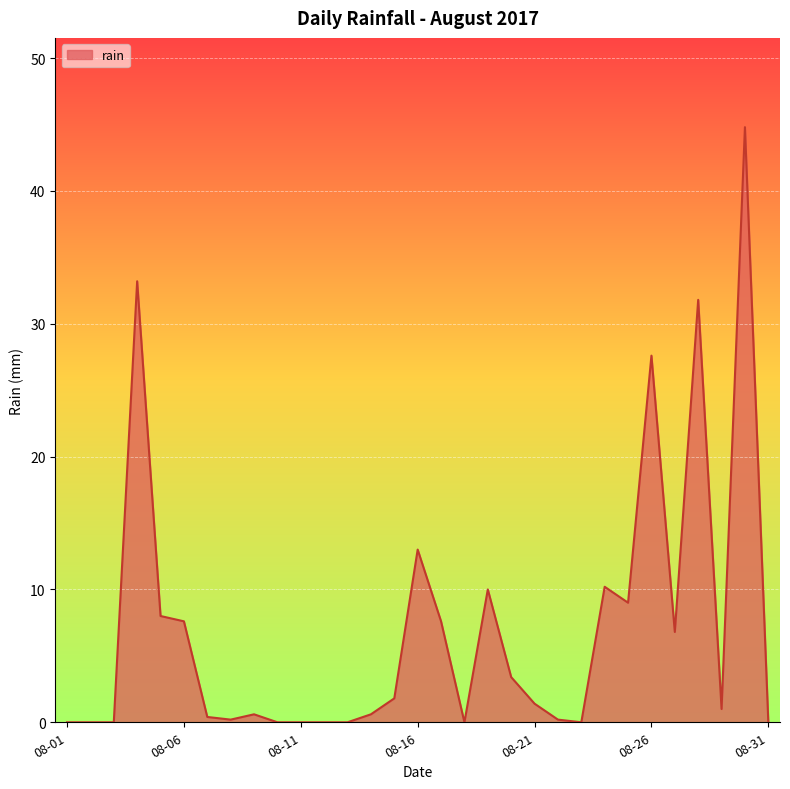

What is the maximum value shown in the chart?

44.8